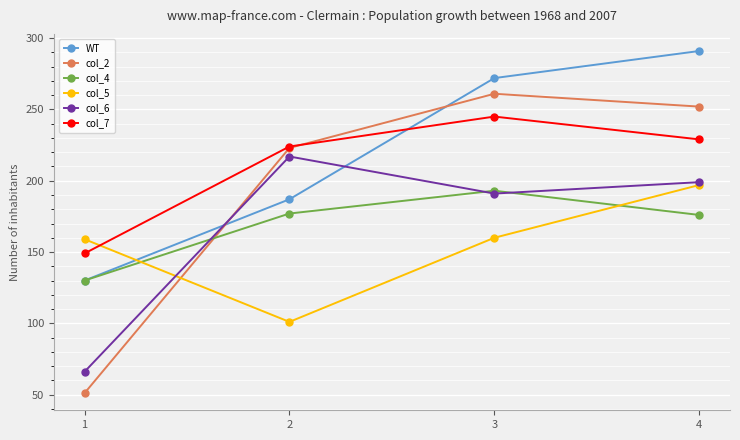

What is the highest value of the col_4 series?

193